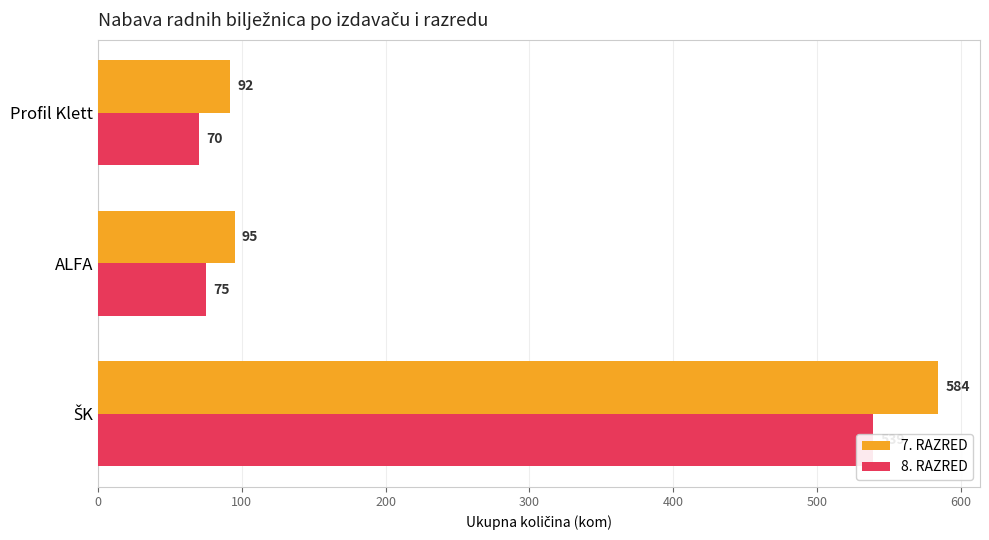

True or false: 8. RAZRED has a value of 142 at ŠK.

False